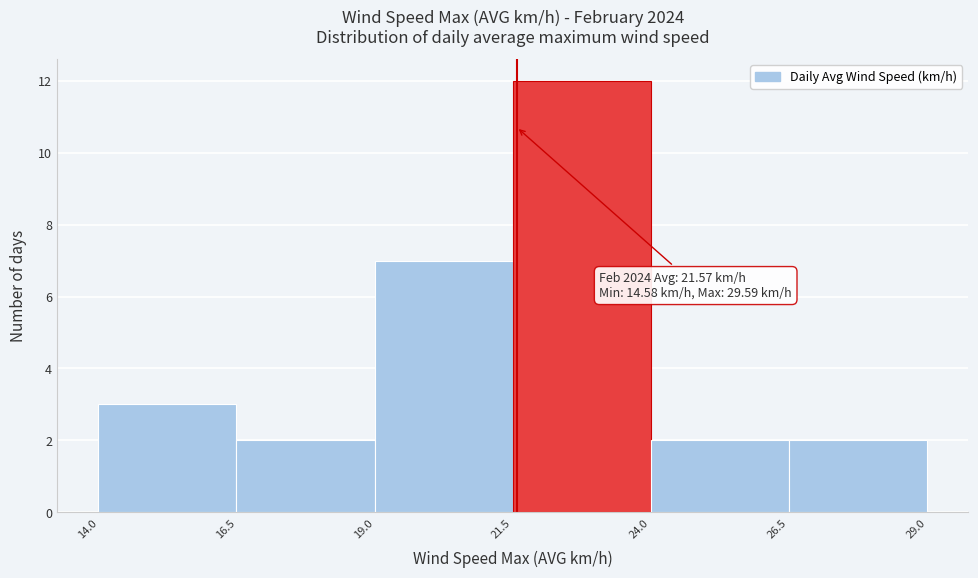

Over which range of the x-axis is the bar tallest?

21.5 to 24.0